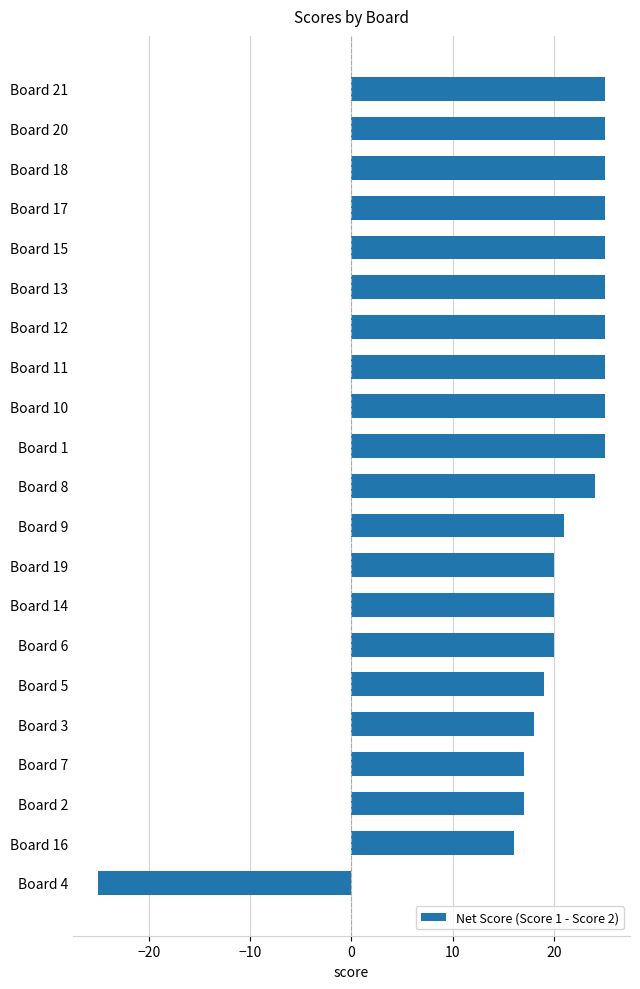

Reading bottom to top, transcribe all the data shown in this chart.

Board 4=-25	Board 16=16	Board 2=17	Board 7=17	Board 3=18	Board 5=19	Board 6=20	Board 14=20	Board 19=20	Board 9=21	Board 8=24	Board 1=25	Board 10=25	Board 11=25	Board 12=25	Board 13=25	Board 15=25	Board 17=25	Board 18=25	Board 20=25	Board 21=25